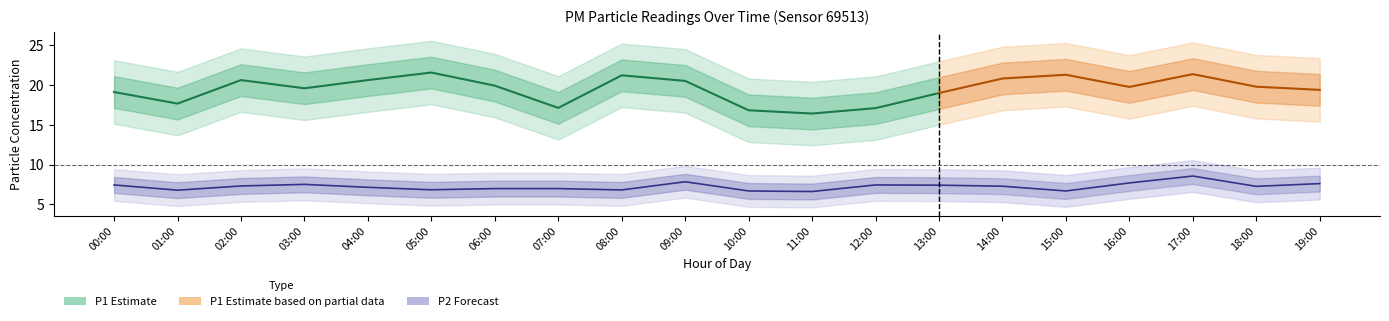

Is the value of P2 at 02:00 greater than the value of P1 at 11:00?

No